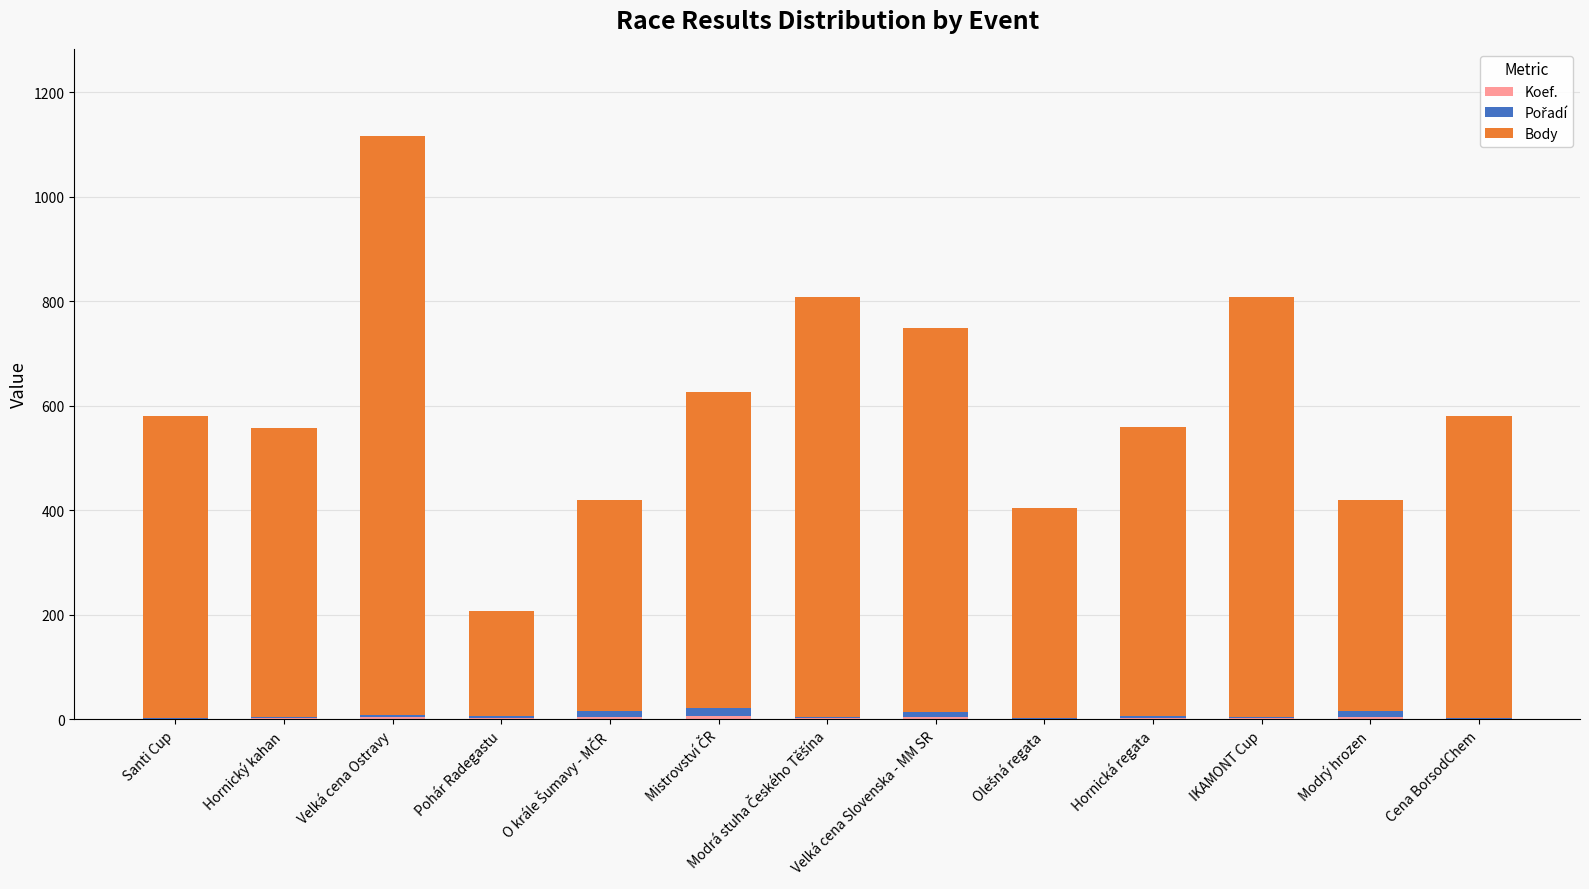

At which category is the sum across all series the highest?

Velká cena Ostravy